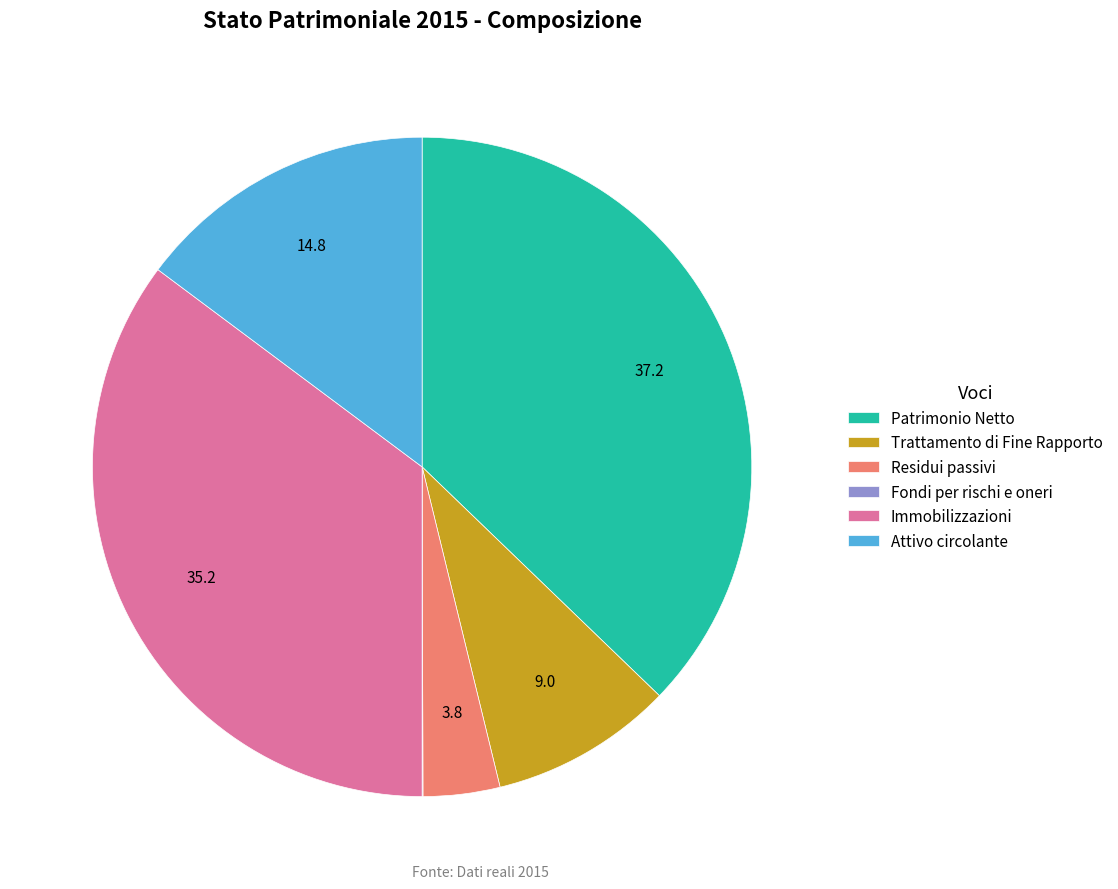

What is the largest slice in the pie chart?

Patrimonio Netto